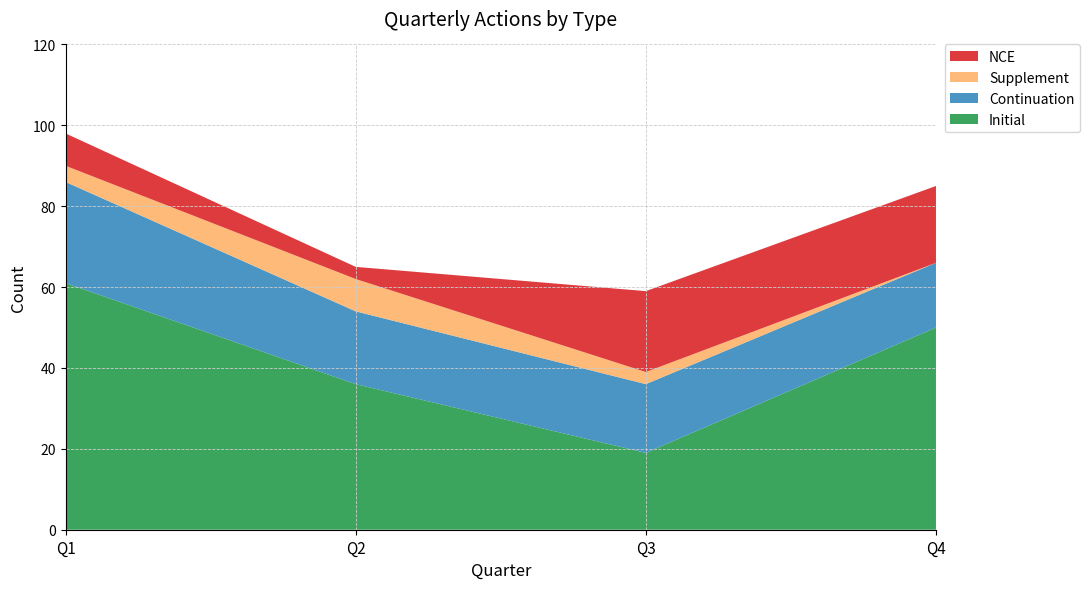

Reading right to left, extract all data points from this chart.

Initial: 50	19	36	61
Continuation: 16	17	18	25
Supplement: 0	3	8	4
NCE: 19	20	3	8